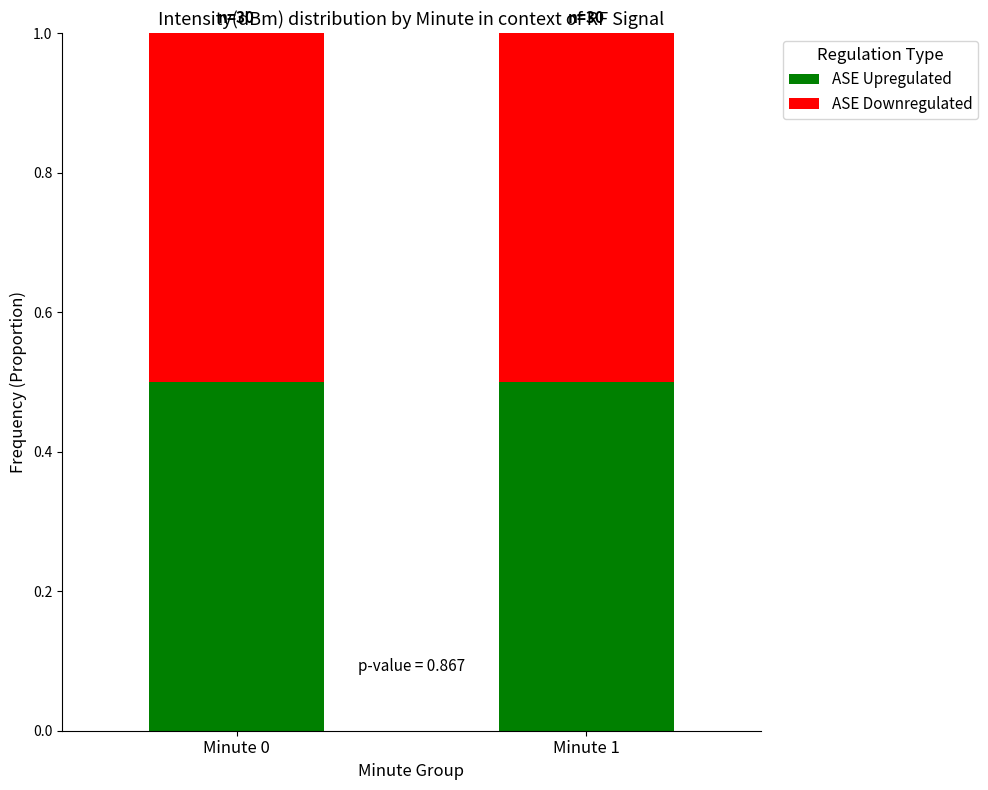

At which label is ASE Downregulated closest to 0?

minute=0 (avg intensity)